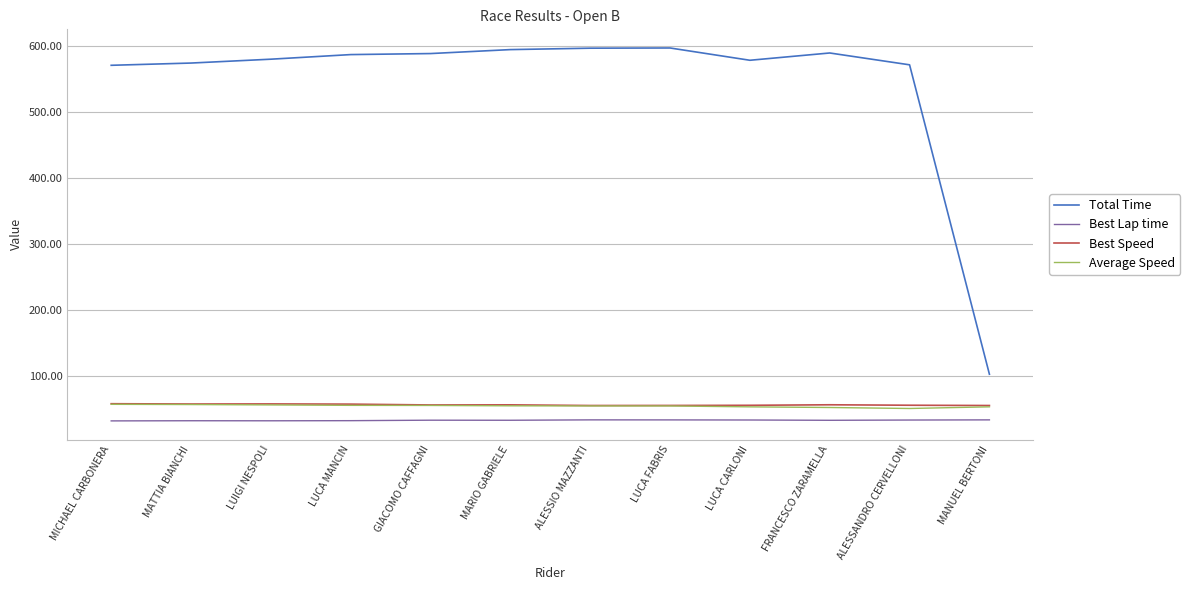

What is the maximum value for Average Speed?

56.3